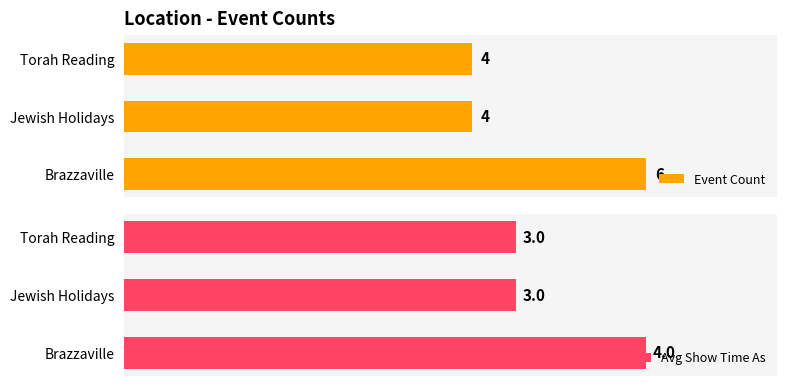

What is the minimum value shown in the chart?

3